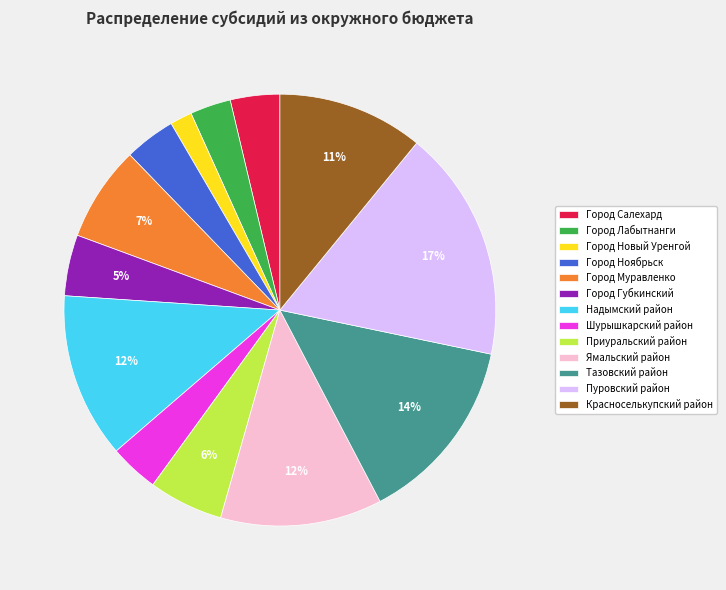

What is the largest slice in the pie chart?

Пуровский район